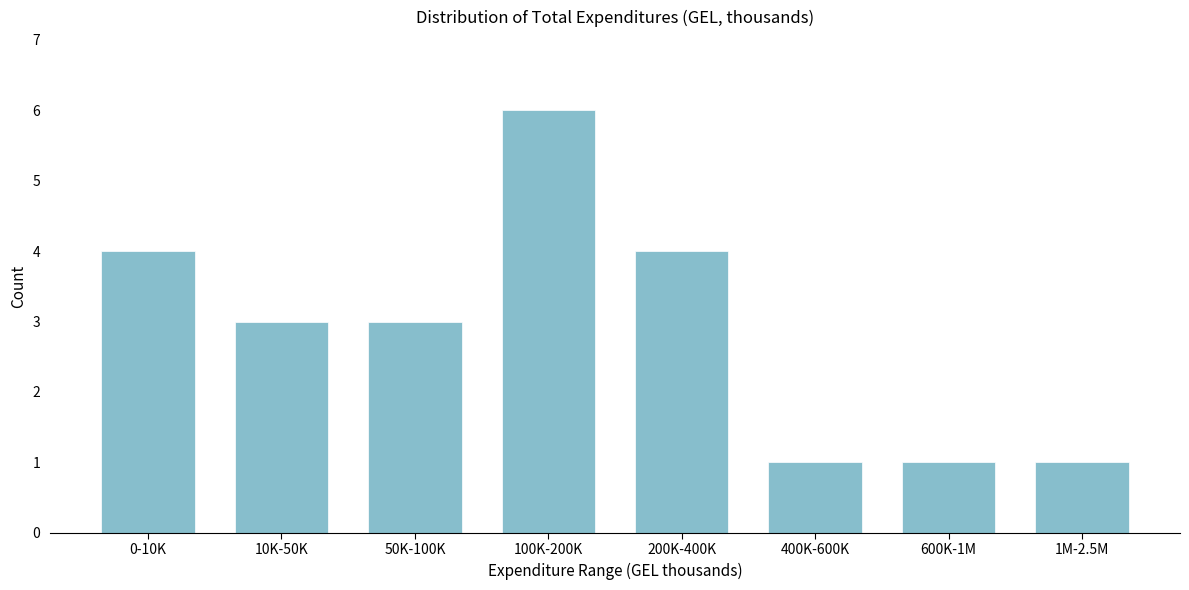

Reading left to right, what are all the values shown in this chart?

4	3	3	6	4	1	1	1